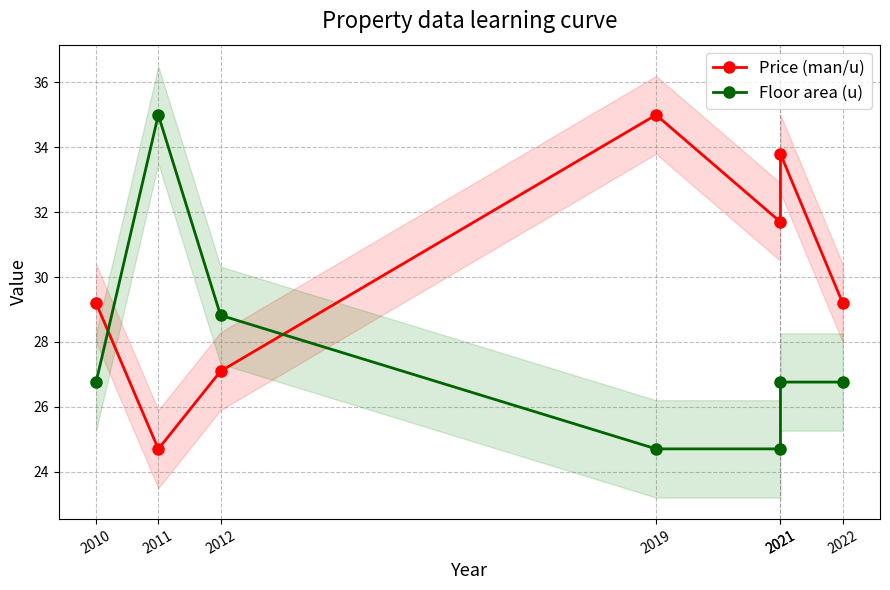

Rank the series by their maximum value, from highest to lowest.

Price (man/u), Floor area (u)